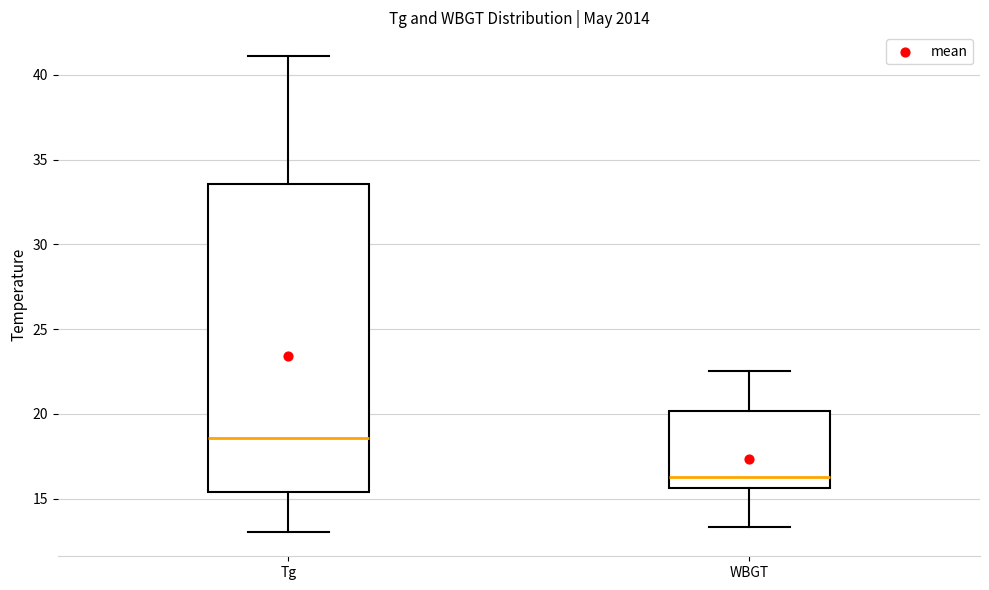

Reading left to right, transcribe this box plot: for each box, give where its median line is, the range the box spans, and where its two whiskers end, as read against the y-axis. The values are not printed on the chart, so give them approximately, as read against the axis.

Tg: median 18.5, box 15.5 to 33.5, whiskers 13.0 to 41.0
WBGT: median 16.5, box 15.5 to 20.0, whiskers 13.5 to 22.5